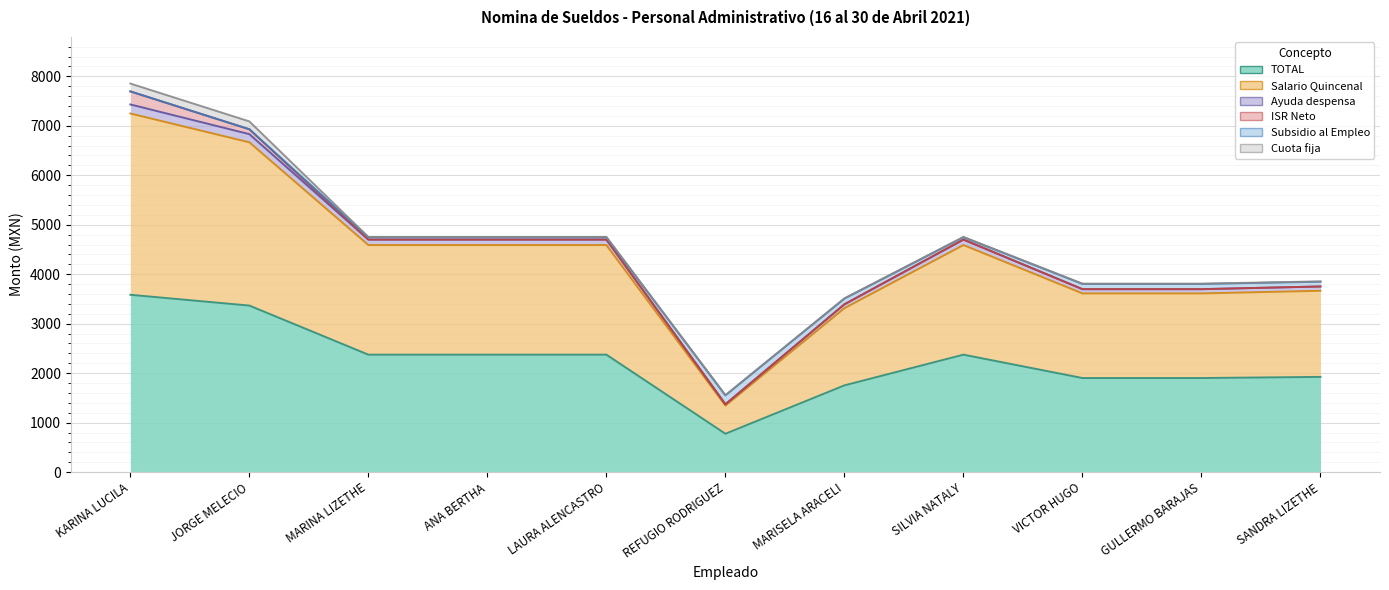

What is the minimum value shown in the chart?

775.1